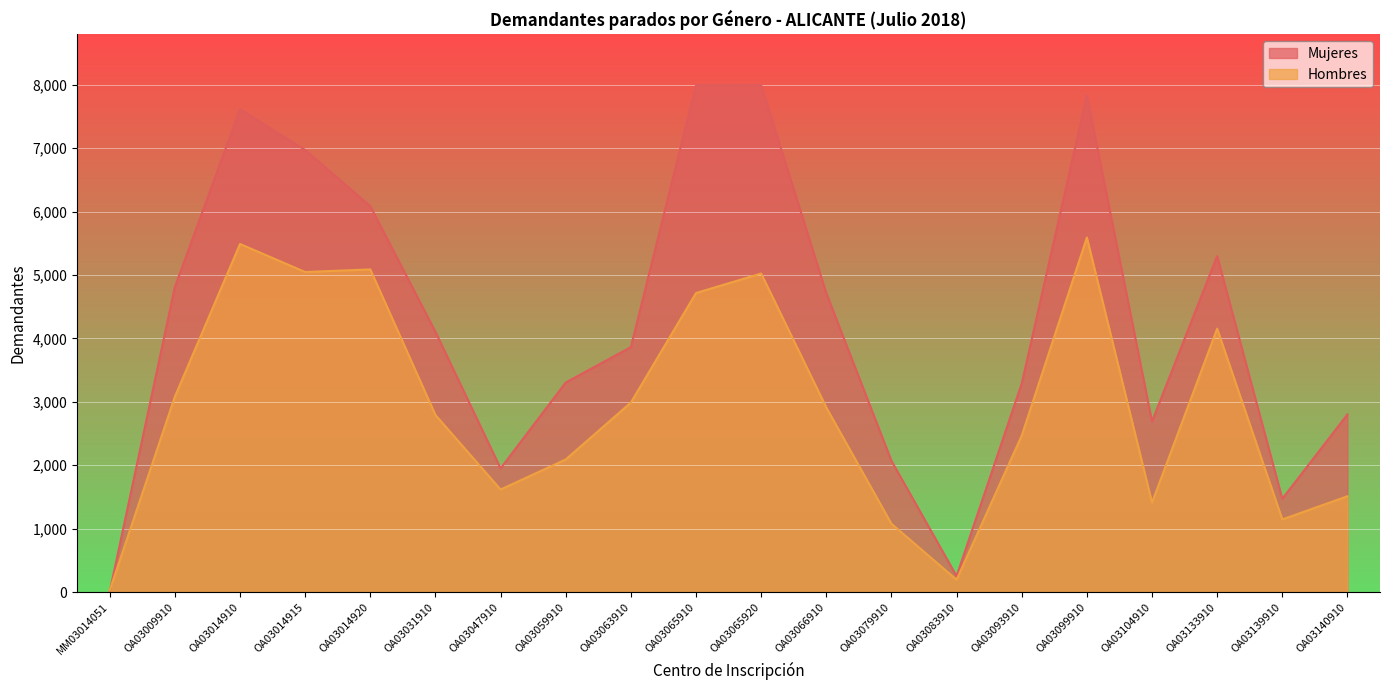

Between which two adjacent categories do Hombres and Mujeres first intersect?

MM03014051 and OA03009910